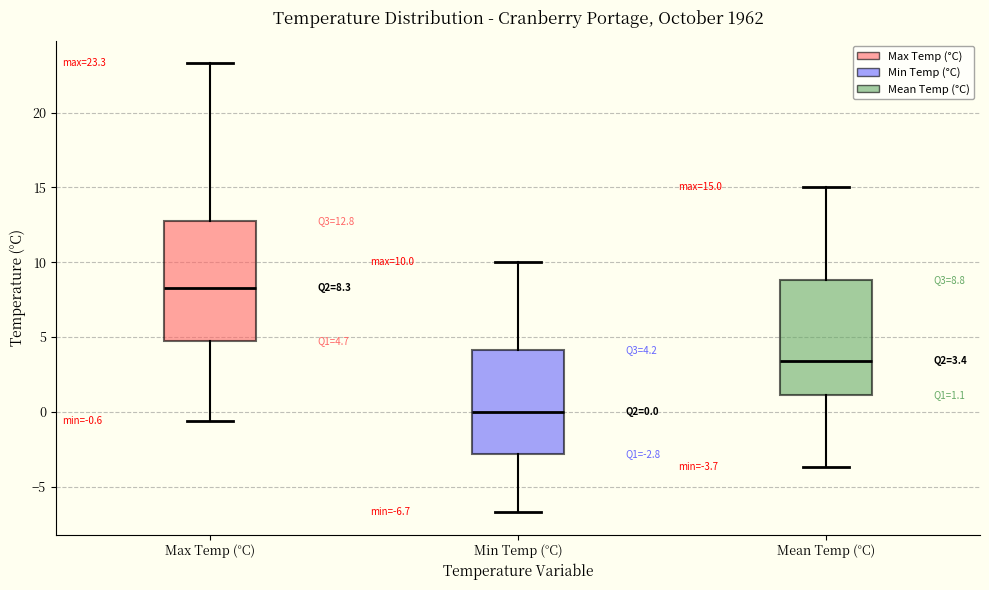

Which box has the highest median line?

Max Temp (°C)